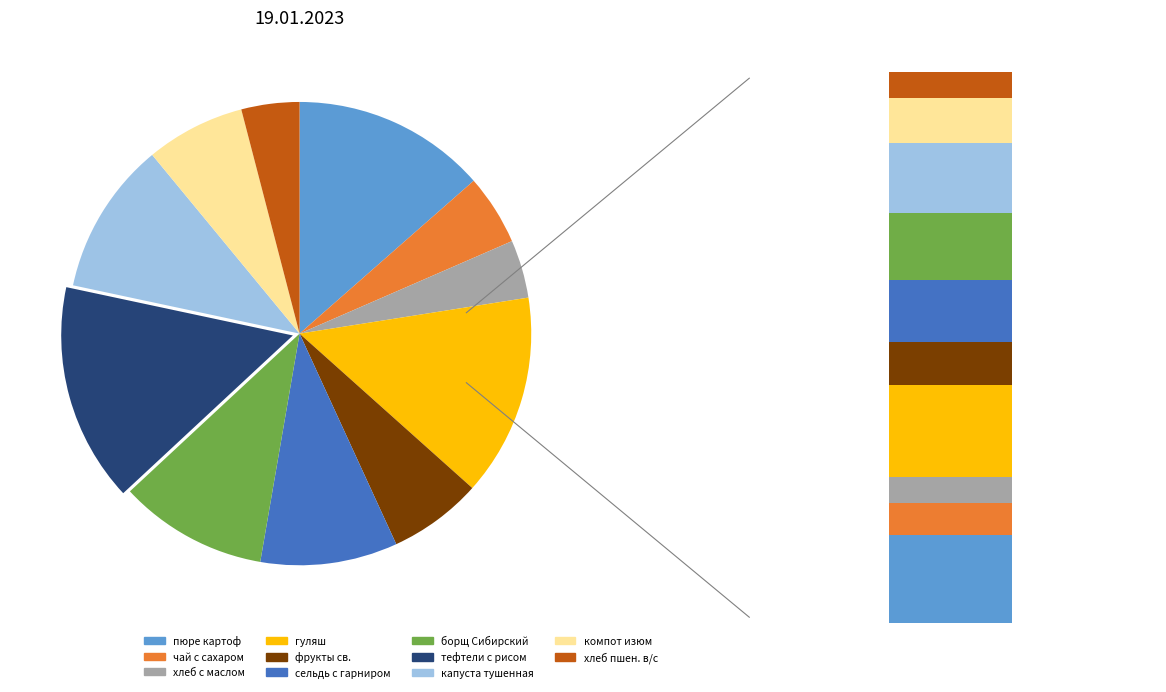

The хлеб пшен. в/с slice represents 1% of the pie. True or false?

False